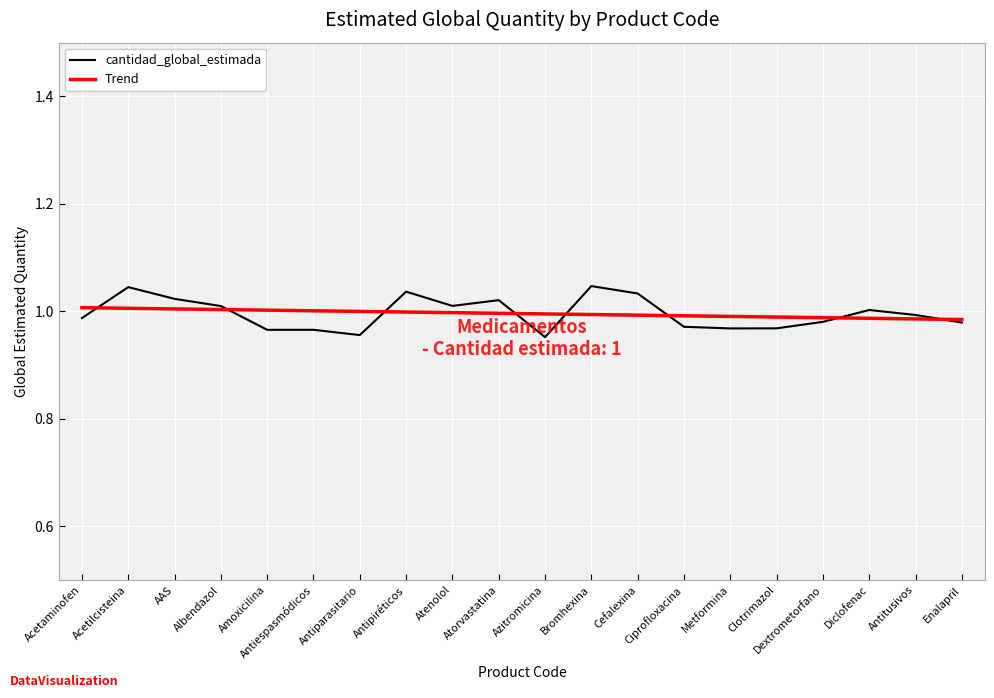

What position from the right is Albendazol?

17